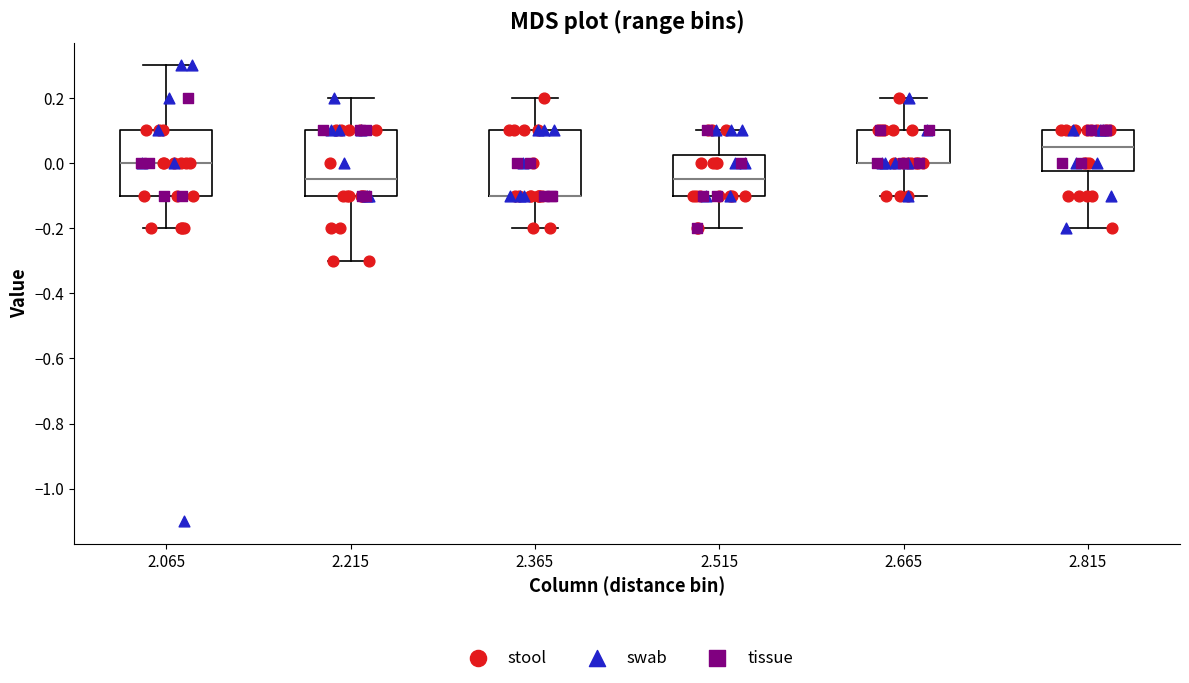

Reading left to right, transcribe this box plot: for each box, give where its median line is, the range the box spans, and where its two whiskers end, as read against the y-axis. The values are not printed on the chart, so give them approximately, as read against the axis.

2.065: median 0.00, box -0.10 to 0.10, whiskers -0.20 to 0.30
2.215: median -0.04, box -0.10 to 0.10, whiskers -0.30 to 0.20
2.365: median -0.10 (drawn on the box's lower edge), box -0.10 to 0.10, whiskers -0.20 to 0.20
2.515: median -0.04, box -0.10 to 0.02, whiskers -0.20 to 0.10
2.665: median 0.00 (drawn on the box's lower edge), box 0.00 to 0.10, whiskers -0.10 to 0.20
2.815: median 0.06, box -0.02 to 0.10, whiskers -0.20 to 0.10